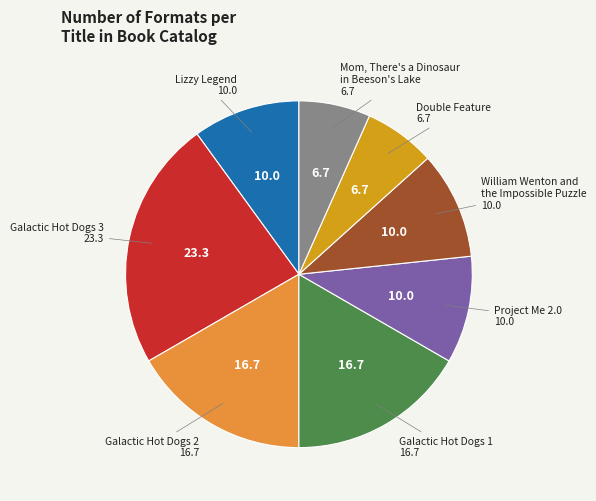

How many segments does this pie chart have?

8